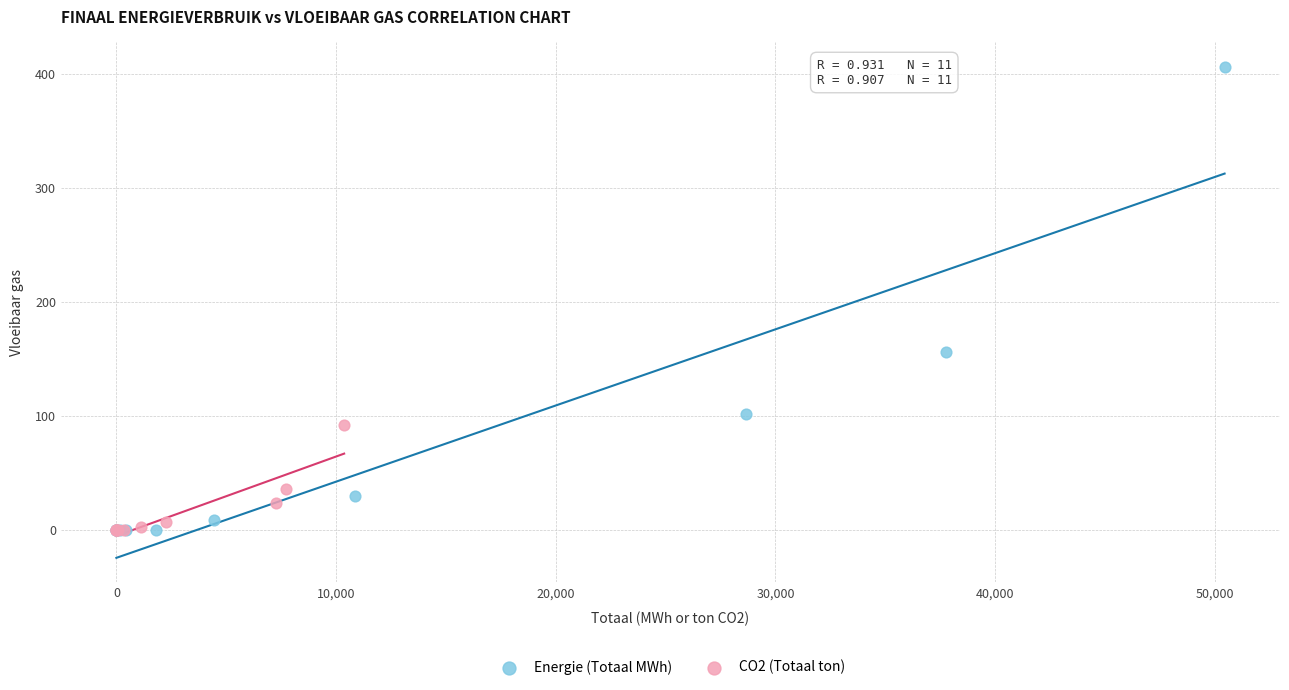

Which series reaches the maximum Y coordinate?

Energie (Totaal MWh)